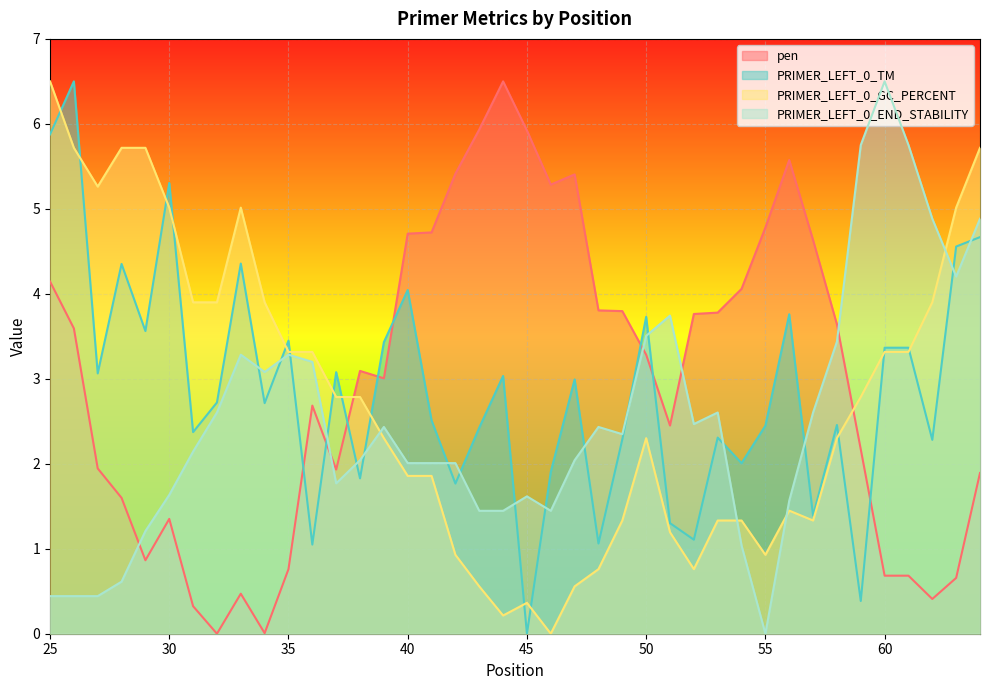

Reading right to left, what are all the values shown in this chart?

pen: 1.9	0.7	0.4	0.7	0.7	2.2	3.6	4.6	5.6	4.8	4.1	3.8	3.8	2.5	3.3	3.8	3.8	5.4	5.3	5.9	6.5	5.9	5.4	4.7	4.7	3.0	3.1	1.9	2.7	0.8	0.0	0.5	0.0	0.3	1.4	0.9	1.6	1.9	3.6	4.1
PRIMER_LEFT_0_TM: 4.7	4.6	2.3	3.4	3.4	0.4	2.5	1.4	3.8	2.4	2.0	2.3	1.1	1.3	3.7	2.3	1.1	3.0	1.9	0.0	3.0	2.4	1.8	2.5	4.0	3.4	1.8	3.1	1.0	3.4	2.7	4.4	2.7	2.4	5.3	3.6	4.4	3.1	6.5	5.9
PRIMER_LEFT_0_GC_PERCENT: 5.7	5.0	3.9	3.3	3.3	2.8	2.3	1.3	1.4	0.9	1.3	1.3	0.8	1.2	2.3	1.3	0.8	0.6	0.0	0.4	0.2	0.6	0.9	1.9	1.9	2.3	2.8	2.8	3.3	3.3	3.9	5.0	3.9	3.9	5.0	5.7	5.7	5.3	5.7	6.5
PRIMER_LEFT_0_END_STABILITY: 4.9	4.2	4.9	5.8	6.5	5.8	3.4	2.6	1.6	0.0	1.0	2.6	2.5	3.7	3.5	2.3	2.4	2.0	1.4	1.6	1.4	1.4	2.0	2.0	2.0	2.4	2.0	1.8	3.2	3.3	3.1	3.3	2.6	2.1	1.6	1.2	0.6	0.4	0.4	0.4